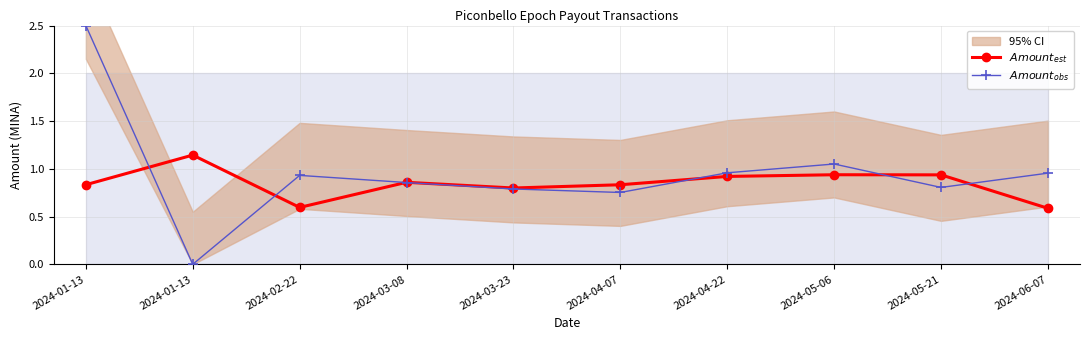

Reading right to left, transcribe all the data shown in this chart.

$Amount_{est}$: 2024-06-07=0.6	2024-05-21=0.9	2024-05-06=0.9	2024-04-22=0.9	2024-04-07=0.8	2024-03-23=0.8	2024-03-08=0.9	2024-02-22=0.6	2024-01-13=1.1	2024-01-13=0.8
$Amount_{obs}$: 2024-06-07=1.0	2024-05-21=0.8	2024-05-06=1.1	2024-04-22=1.0	2024-04-07=0.8	2024-03-23=0.8	2024-03-08=0.9	2024-02-22=0.9	2024-01-13=0.0	2024-01-13=2.5